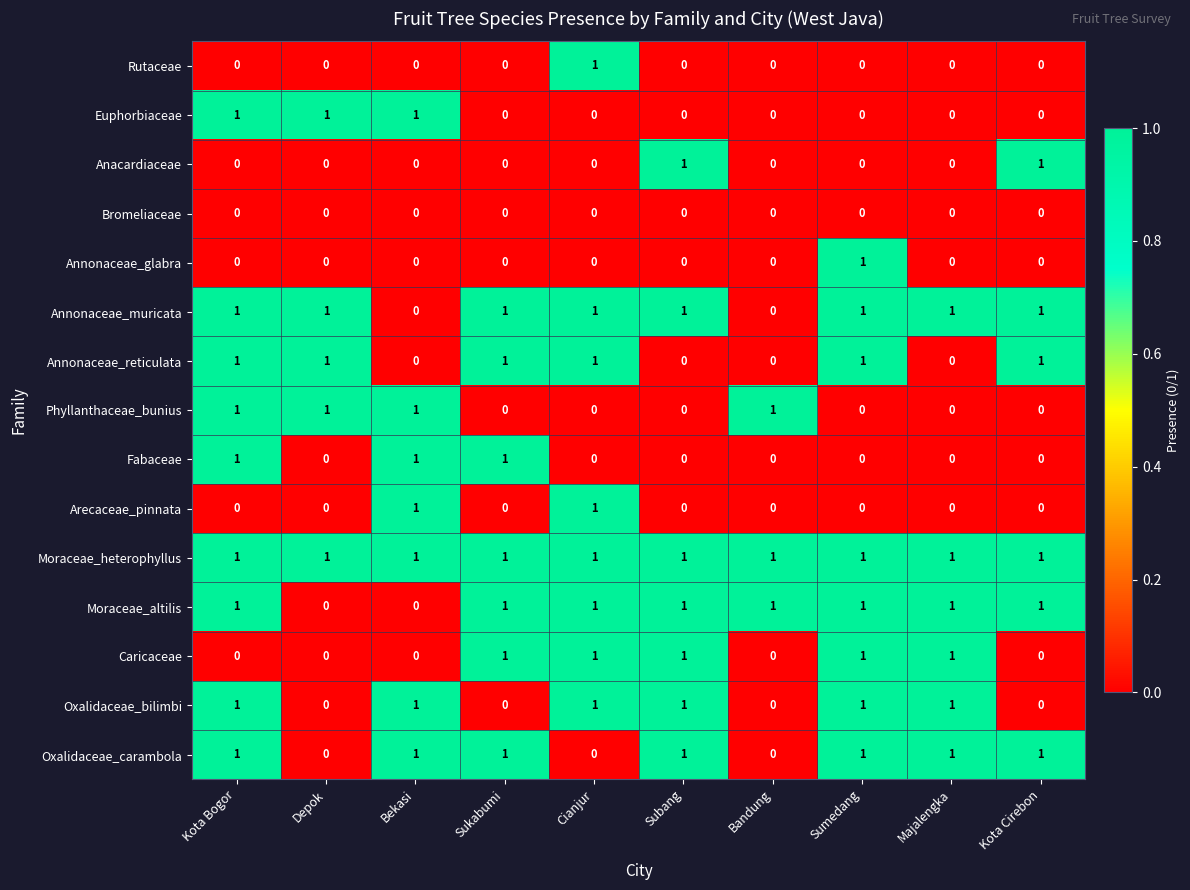

The Moraceae_altilis series shows 1 at Sukabumi. True or false?

True